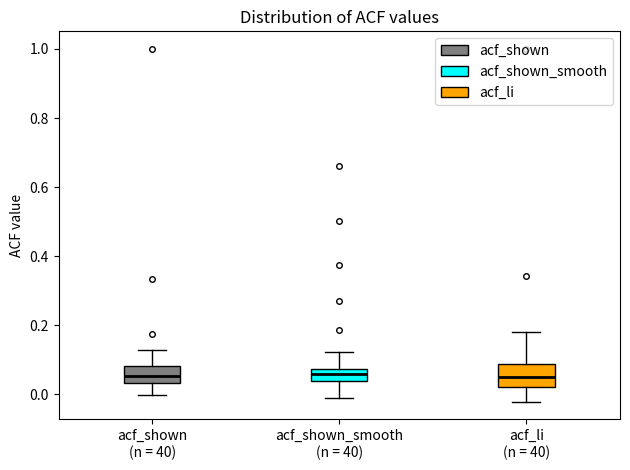

Reading left to right, read every box against the y-axis: the position of its median line, the range the box covers, and the ends of its whiskers. The values are not printed on the chart, so give them approximately, as read against the axis.

acf_shown (n = 40): median 0.06, box 0.04 to 0.08, whiskers 0.00 to 0.12
acf_shown_smooth (n = 40): median 0.06, box 0.04 to 0.08, whiskers 0.00 to 0.12
acf_li (n = 40): median 0.06, box 0.02 to 0.08, whiskers -0.02 to 0.18